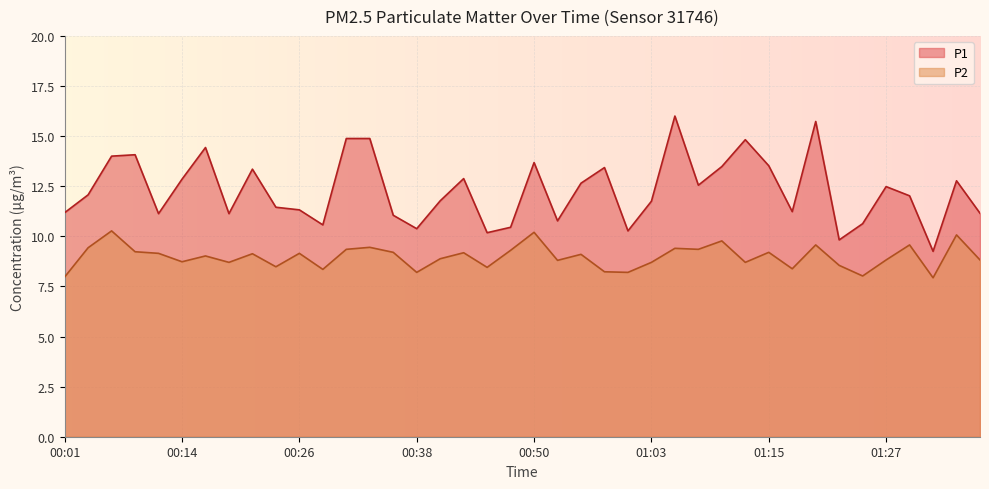

True or false: P1 and P2 cross at least once.

False